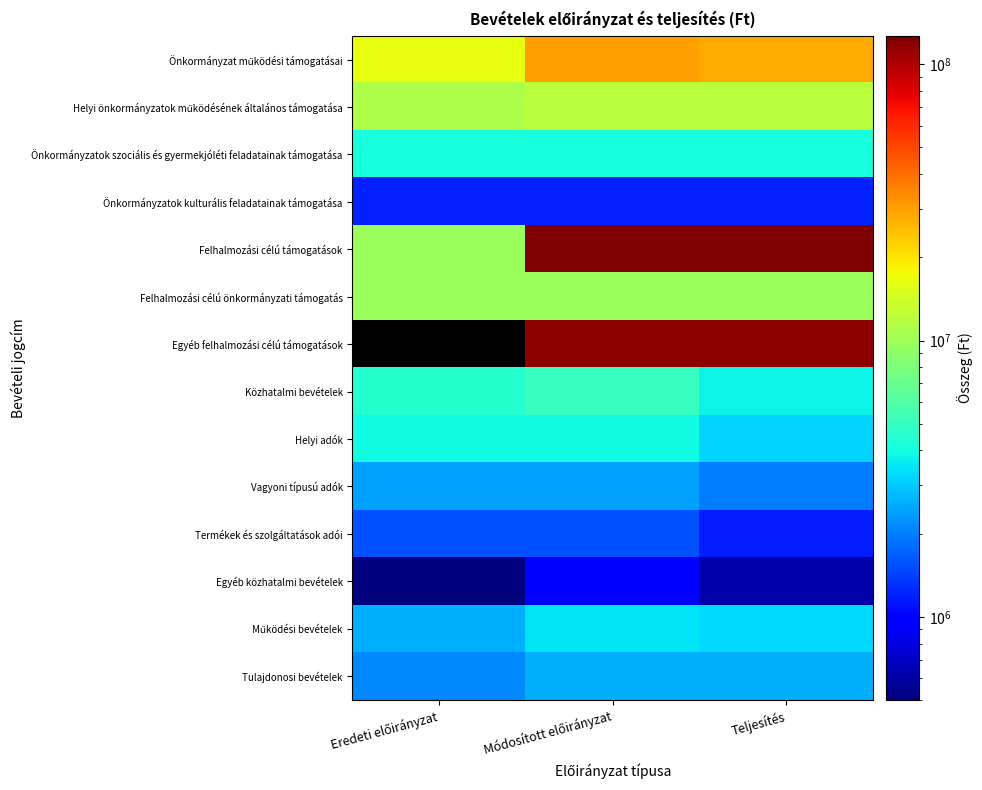

Which series has the largest total across all categories?

Felhalmozási célú támogatások